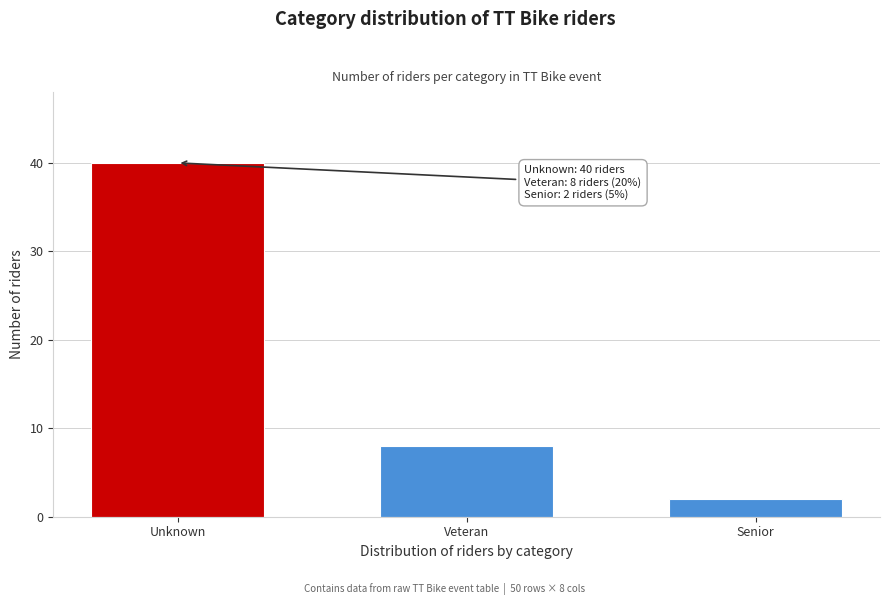

Reading left to right, list all the values displayed in this chart.

40	8	2